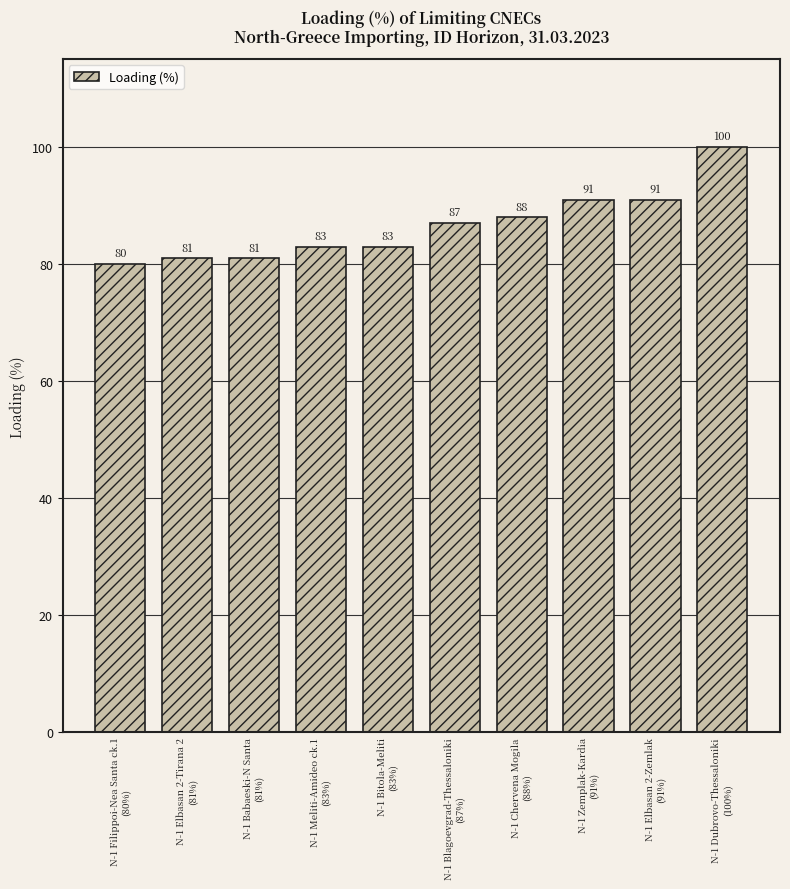

What is the sum of all values?

865